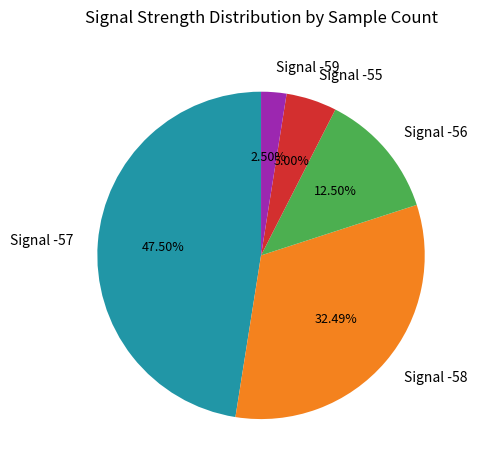

Which has a higher value, Signal -56 or Signal -58?

Signal -58